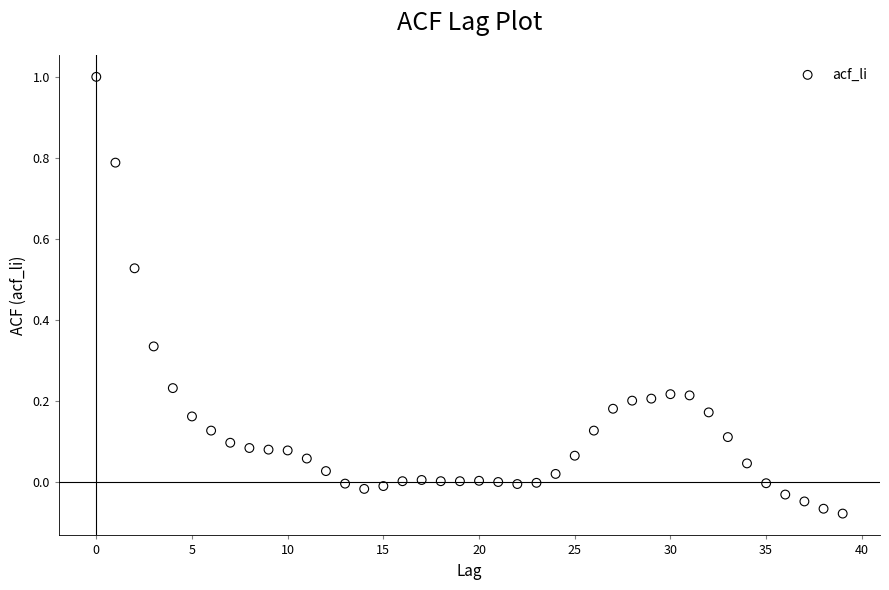

What is the range of Y values (max minus min)?

1.1